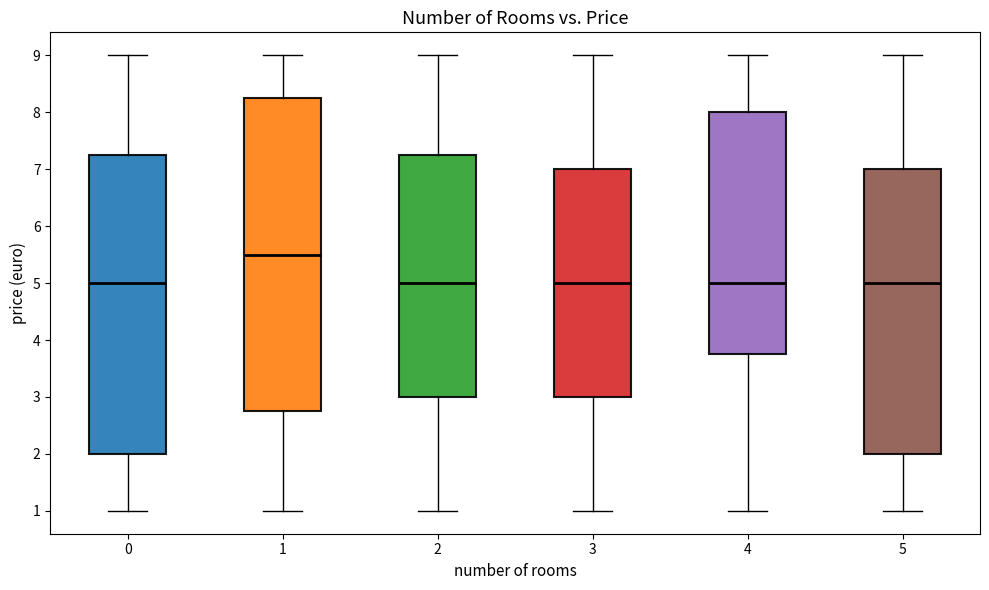

Where does the upper whisker of the box at x = 5 end on the y-axis? The values are not printed on the chart, so give them approximately, as read against the axis.

9.0